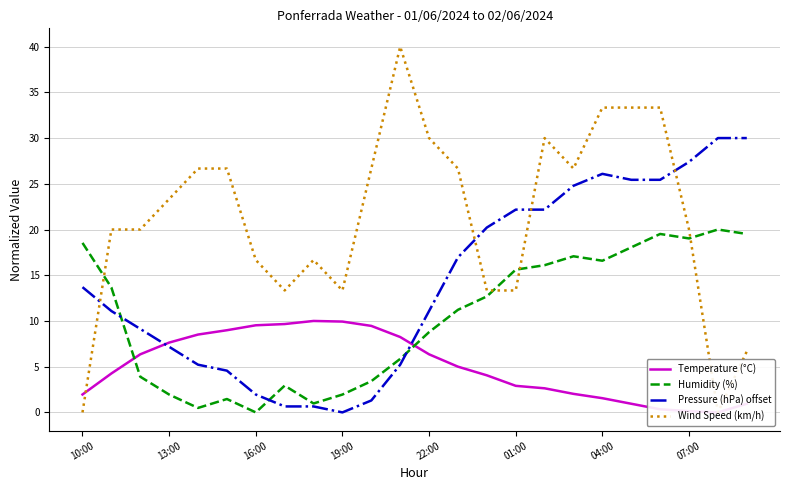

At 19, list the series in order from largest to smallest.

Wind Speed (km/h), Pressure (hPa) offset, Humidity (%), Temperature (°C)